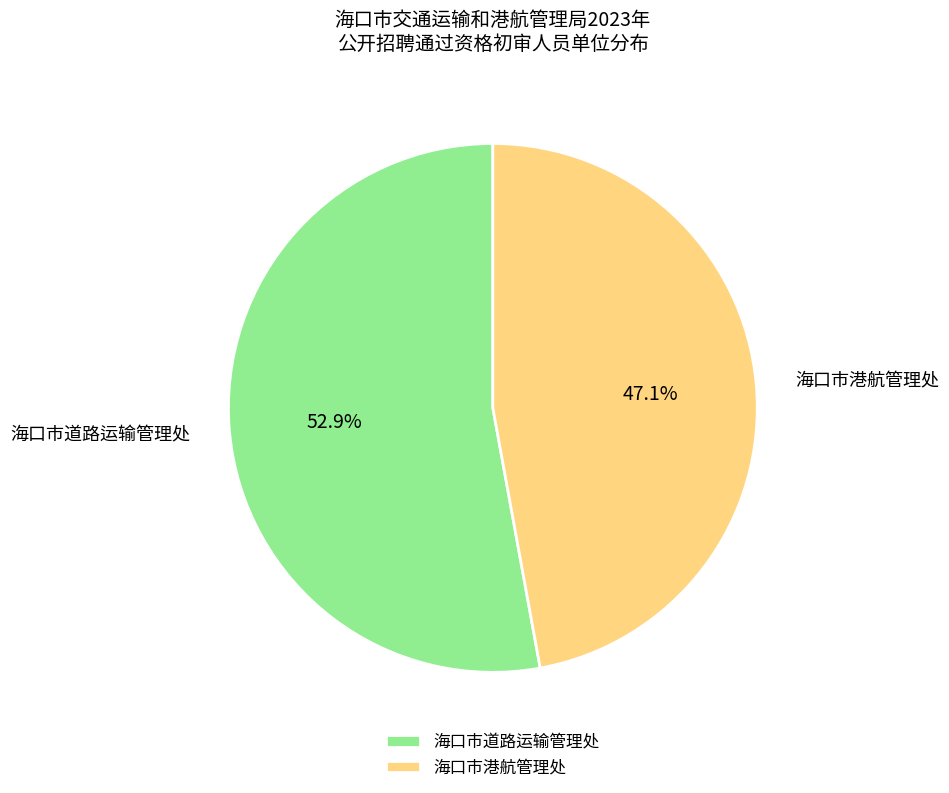

What is the smallest slice in the pie chart?

海口市港航管理处